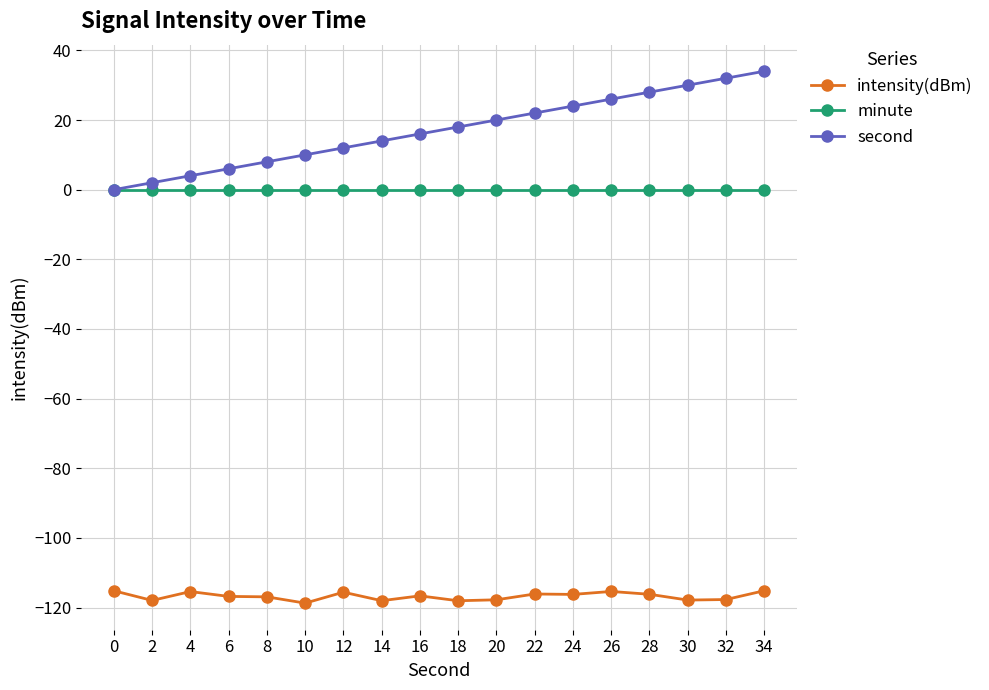

Which series has the largest range (max minus min)?

second